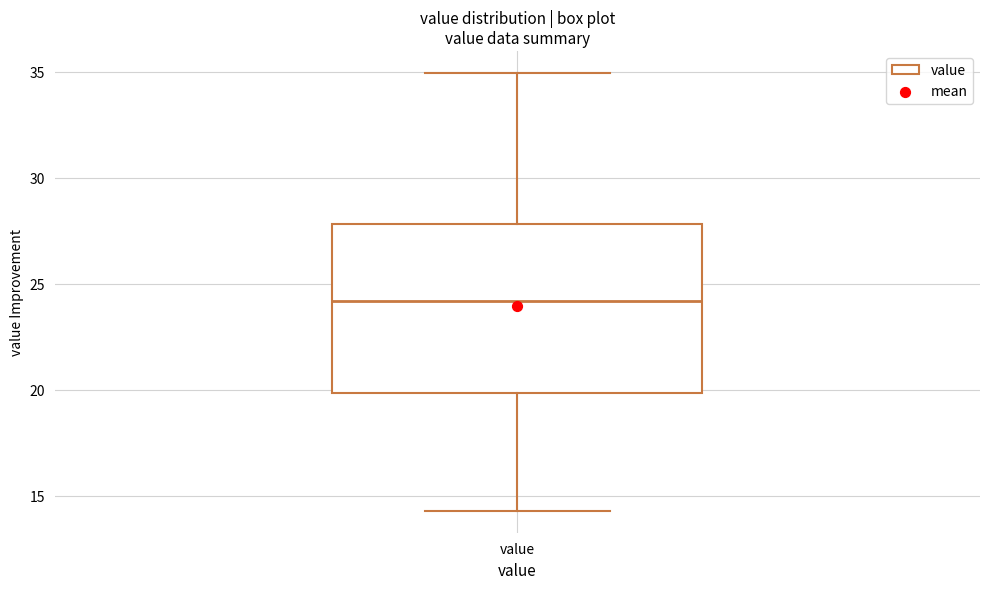

Transcribe this box plot: give where the median line is, the range the box spans, and where the two whiskers end, as read against the y-axis. The values are not printed on the chart, so give them approximately, as read against the axis.

median 24.0, box 20.0 to 28.0, whiskers 14.5 to 35.0